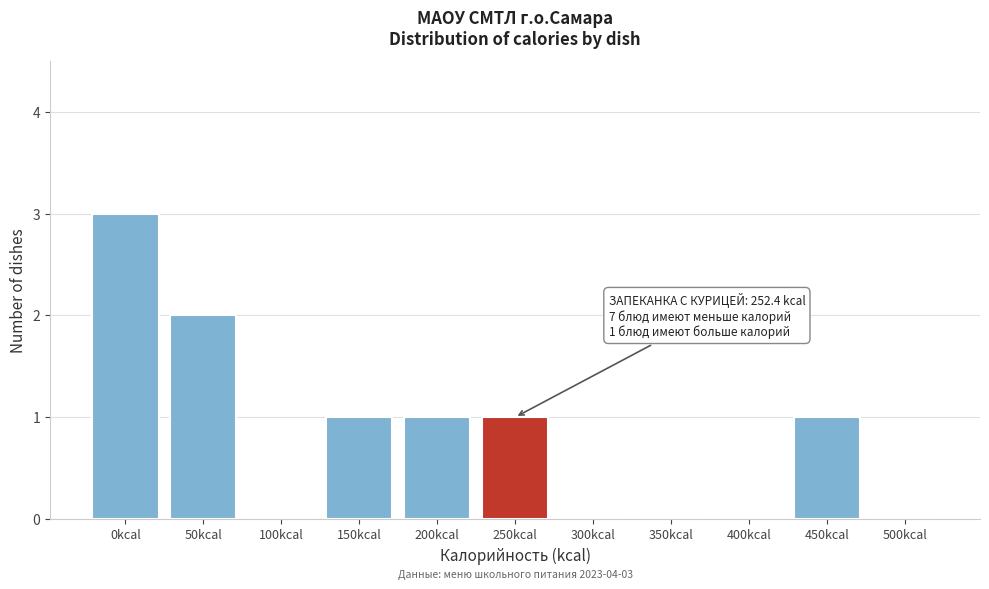

Reading left to right, list all the values displayed in this chart.

0kcal=3	50kcal=2	100kcal=0	150kcal=1	200kcal=1	250kcal=1	300kcal=0	350kcal=0	400kcal=0	450kcal=1	500kcal=0